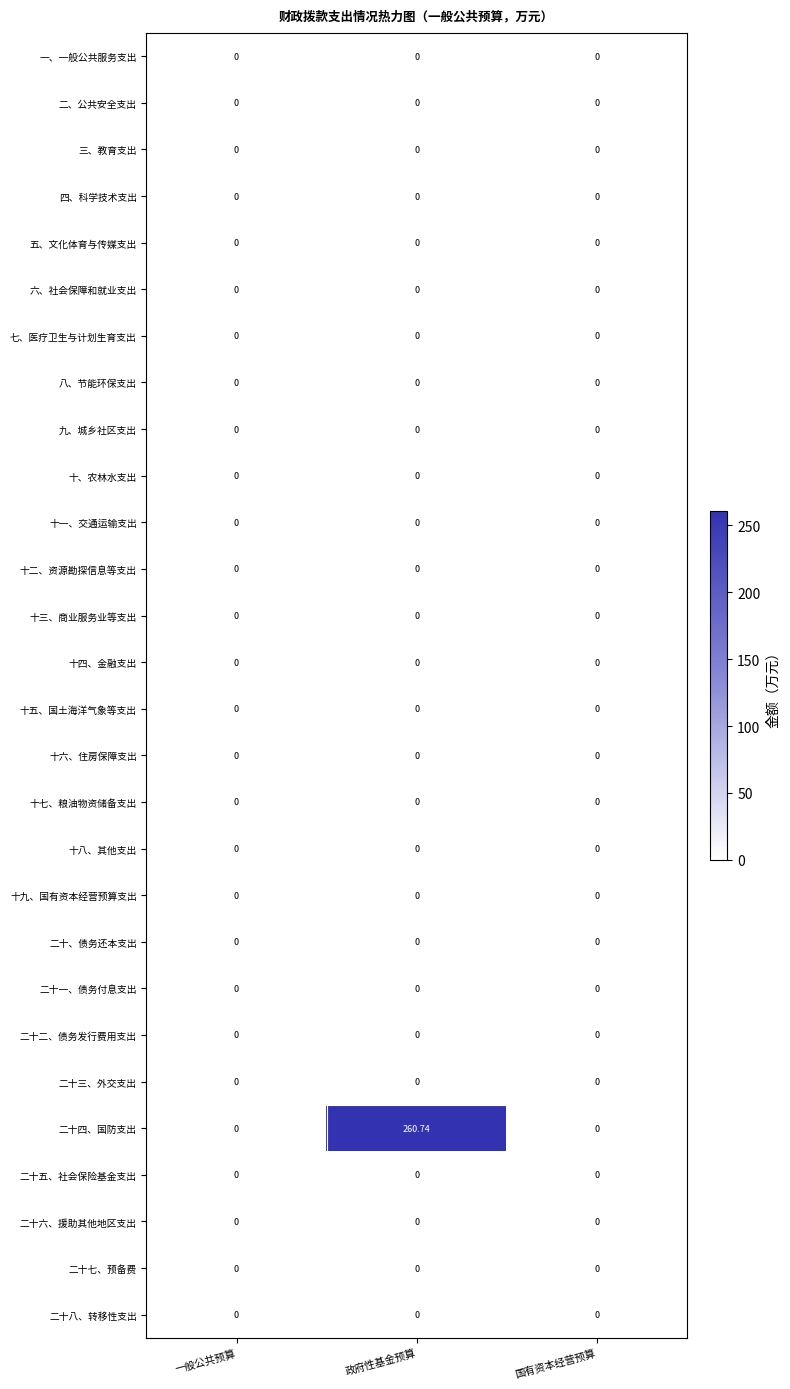

Which series has the largest total across all categories?

二十四、国防支出